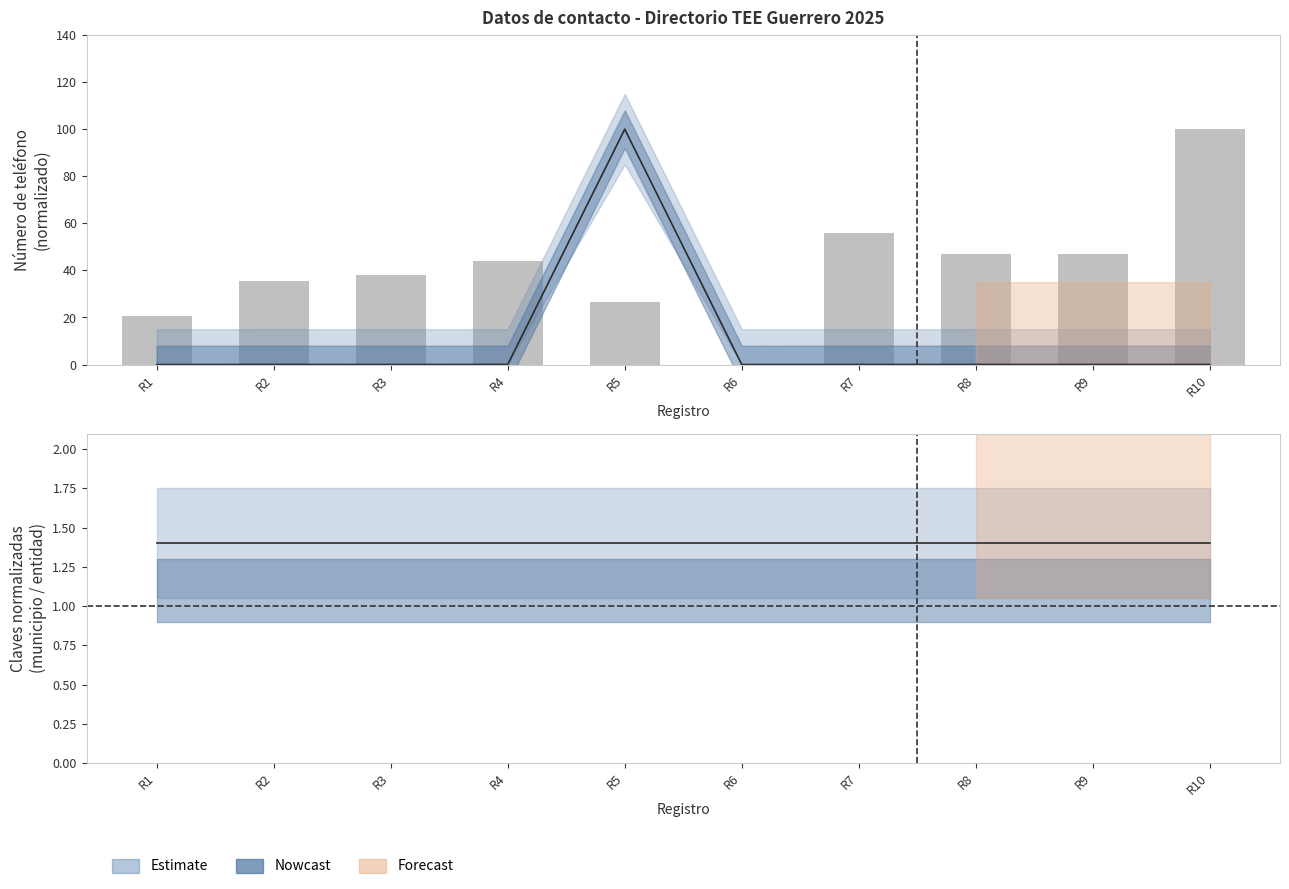

List the labels in order of value, largest first.

R10, R7, R8, R9, R4, R3, R2, R5, R1, R6